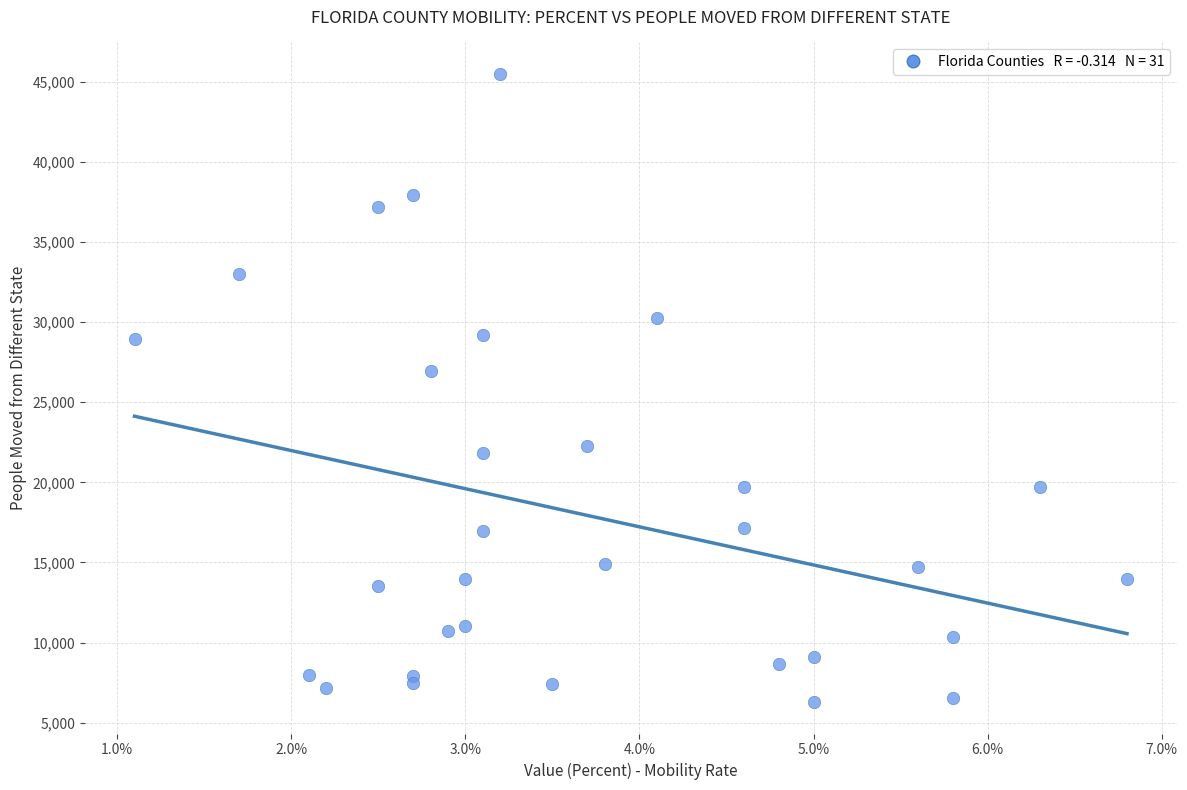

What Y value in the scatter plot is closest to 25889?

26922